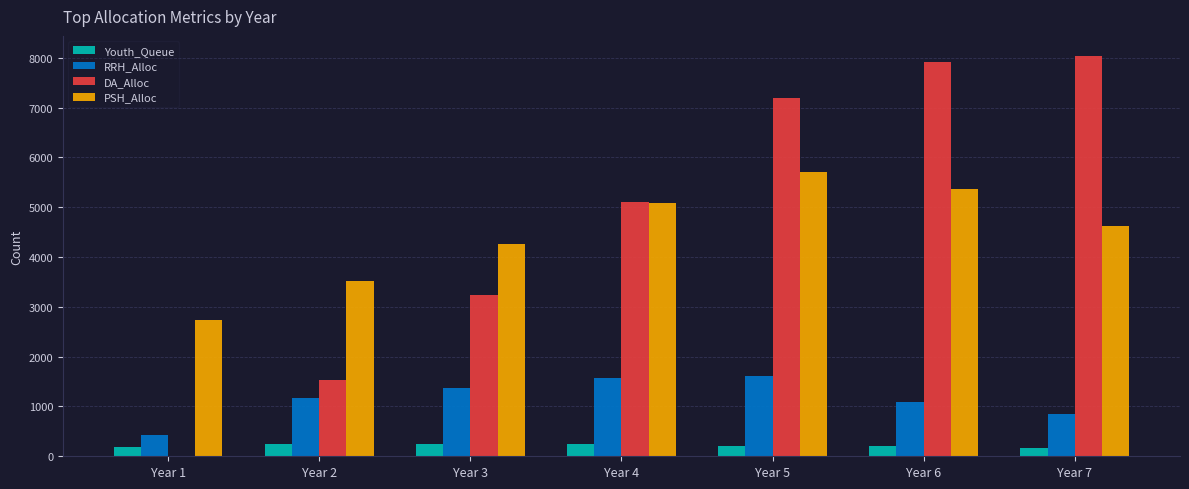

What is the sum of all PSH_Alloc values?

31284